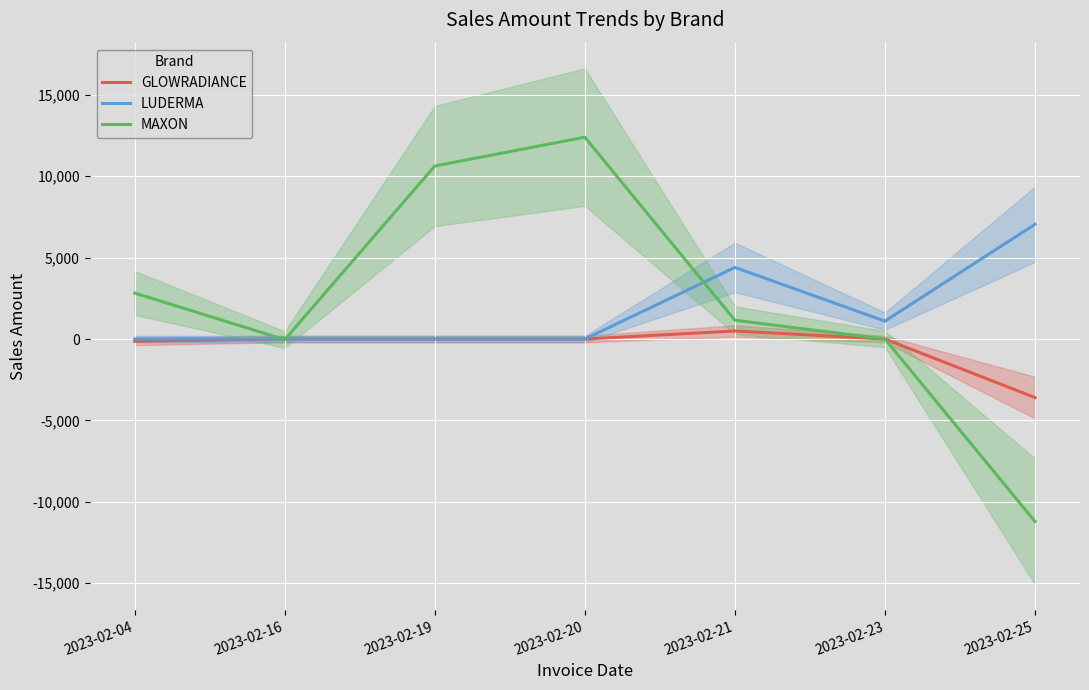

Which has a higher value, 2023-02-20 or 2023-02-16?

2023-02-20